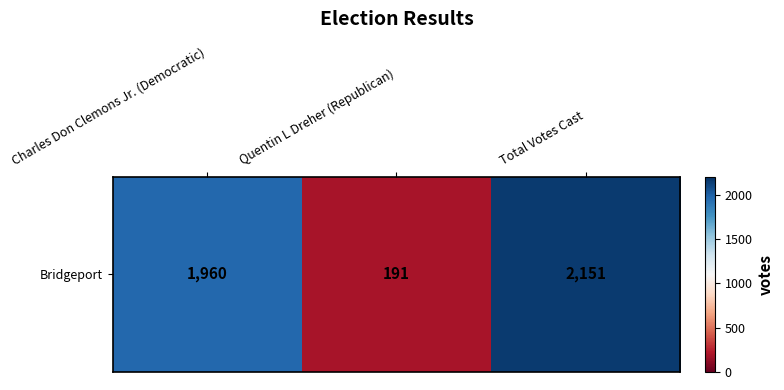

Approximately how many times larger is the value at Total Votes Cast compared to Charles Don Clemons Jr. (Democratic)?

1.1